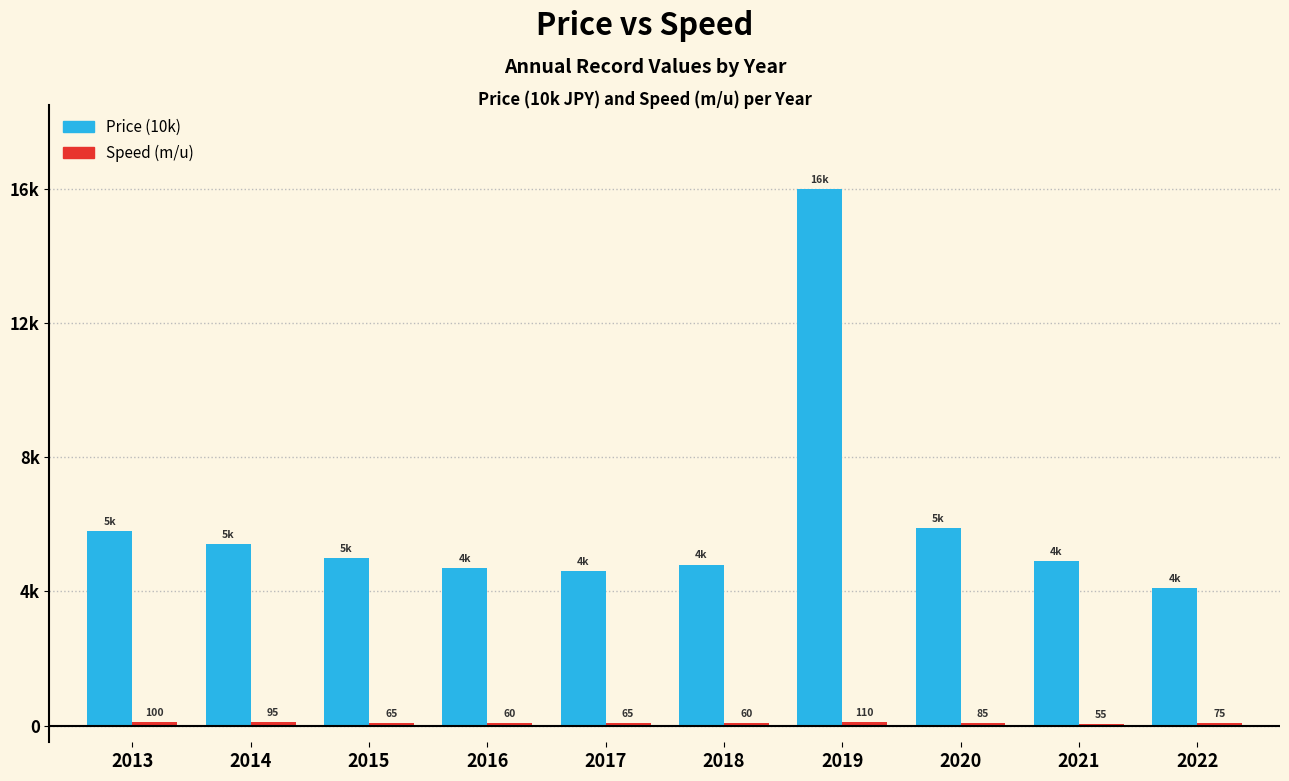

What is the highest value of the Speed (m/u) series?

110